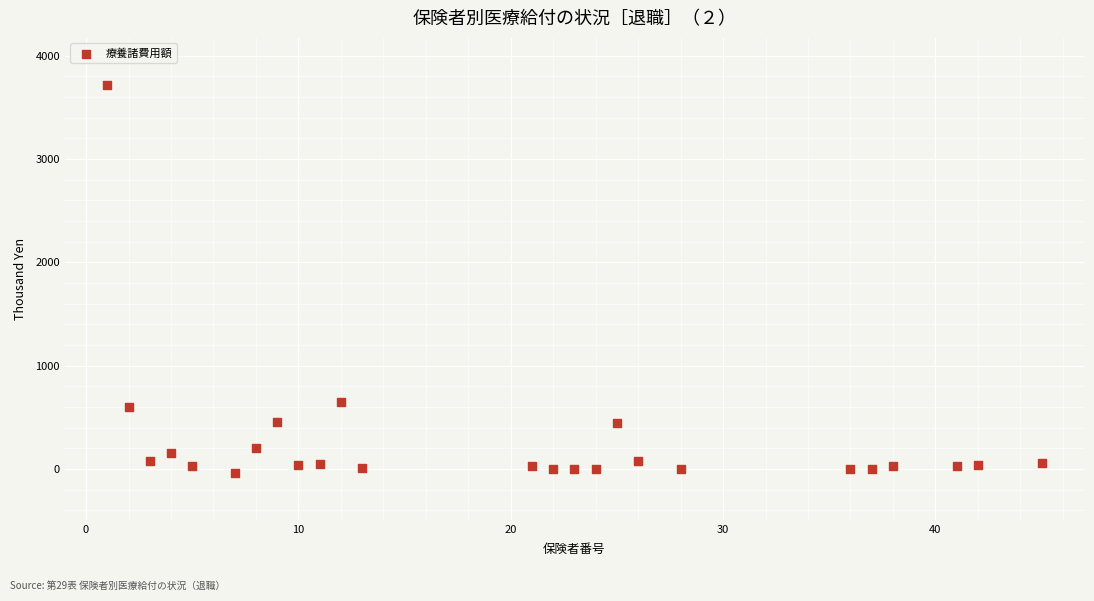

What is the range of X values (max minus min)?

44.0